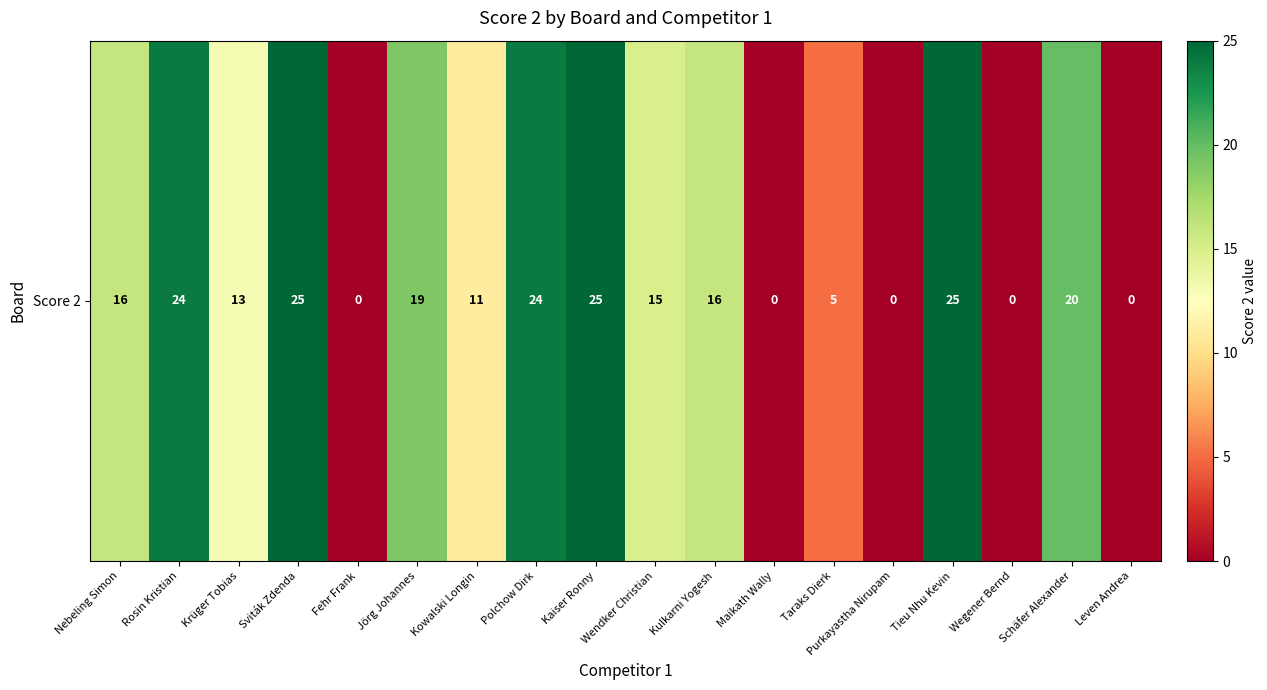

Reading left to right, extract all data points from this chart.

16	24	13	25	0	19	11	24	25	15	16	0	5	0	25	0	20	0